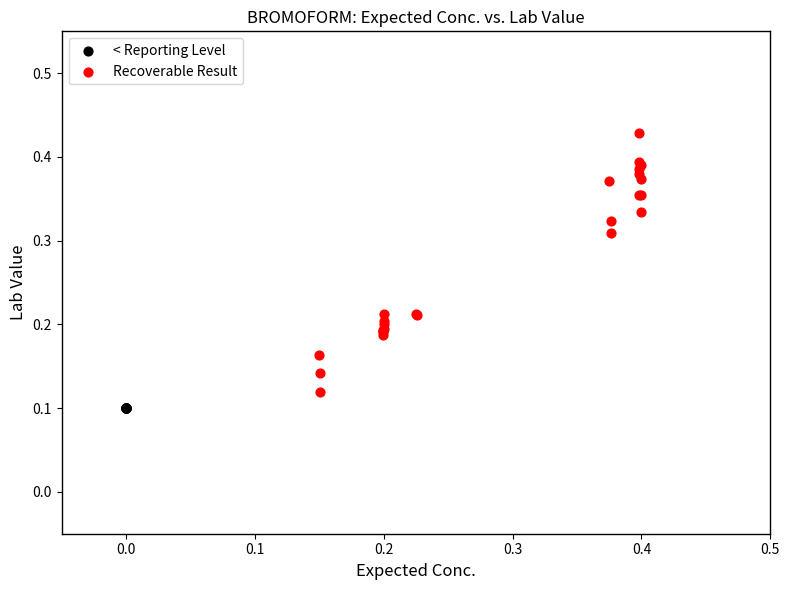

Which series contains the highest Y value?

Recoverable Result